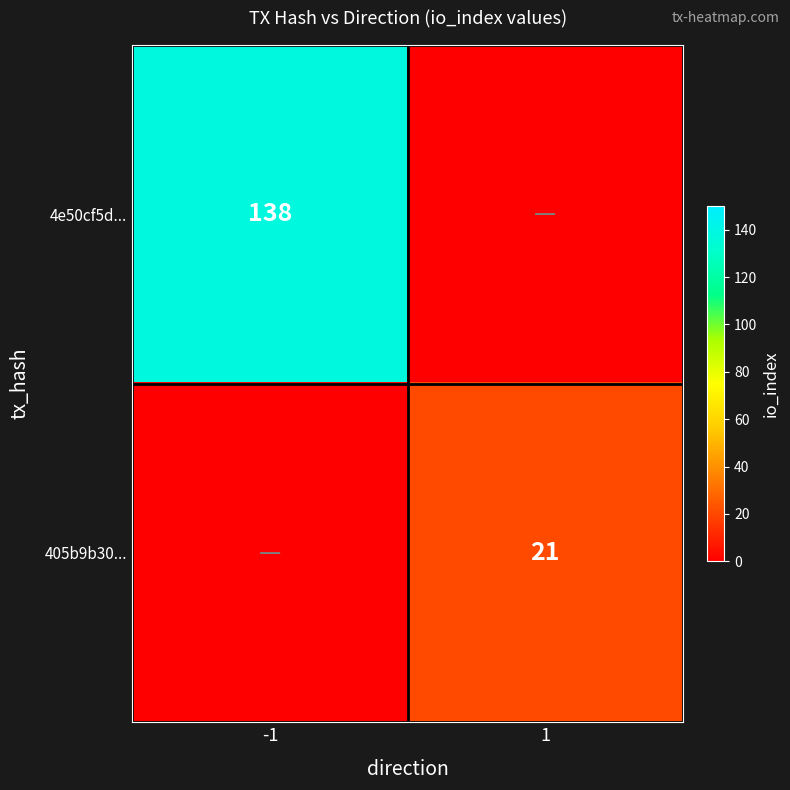

The value of 405b9b30... at 1 is 5. True or false?

False